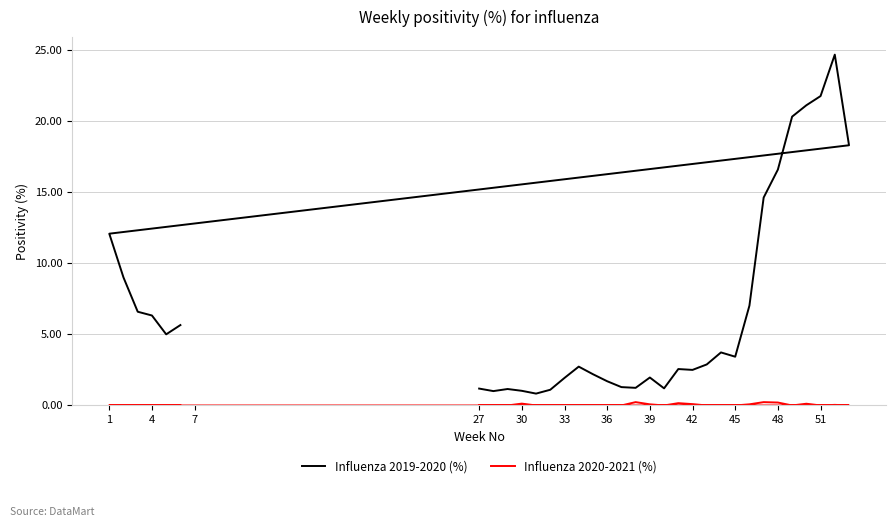

True or false: Influenza 2019-2020 (%) and Influenza 2020-2021 (%) intersect in this chart.

False